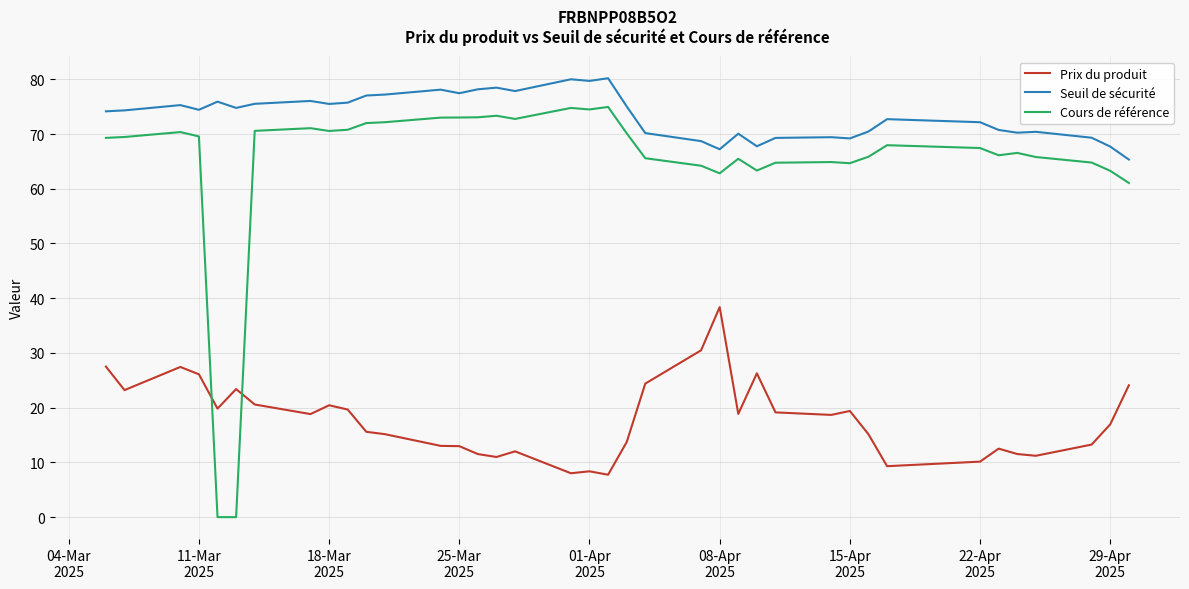

True or false: Seuil de sécurité and Prix du produit intersect in this chart.

False